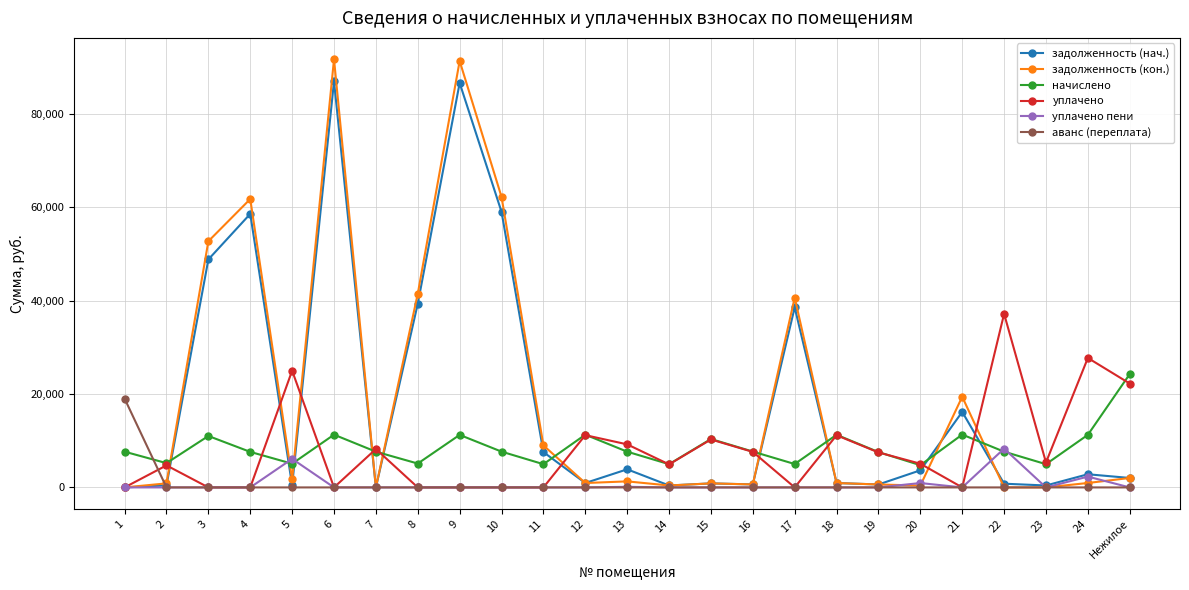

What is the difference between the начислено values at 23 and 20?

213.0